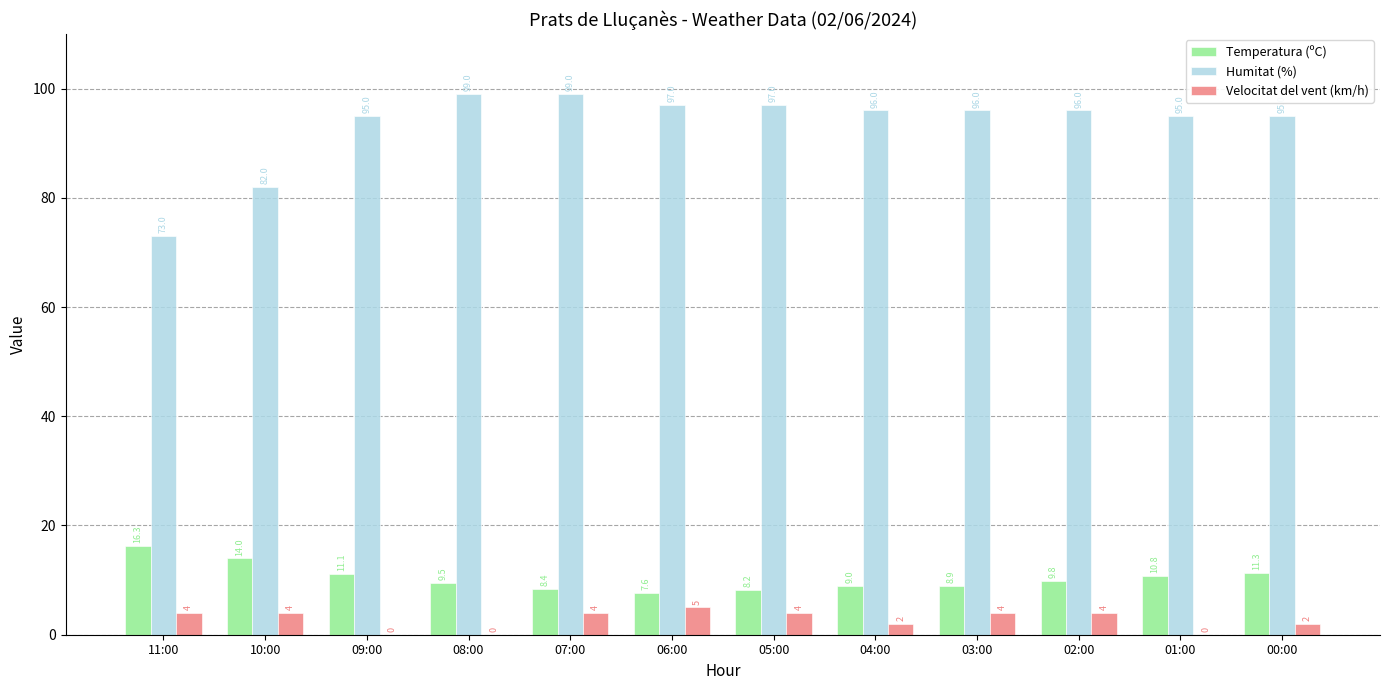

Is it true that Humitat (%) equals 144.3 at 04:00?

False